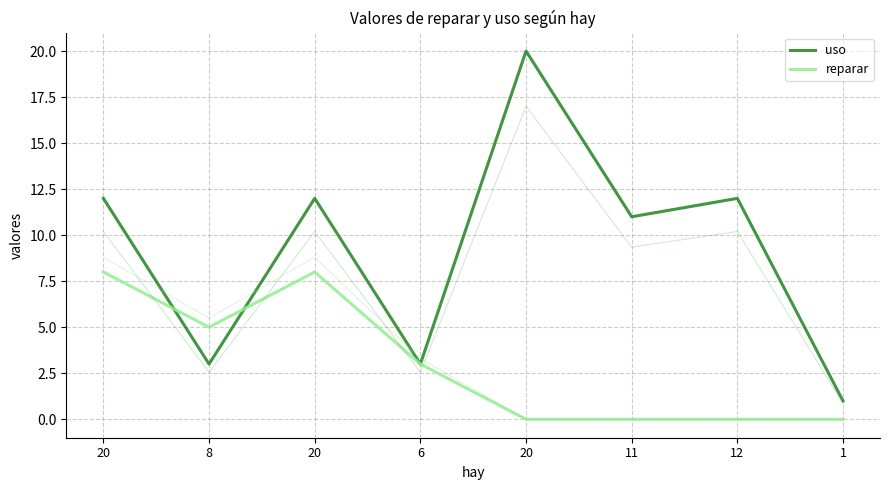

Rank the series by their maximum value, from highest to lowest.

uso, reparar